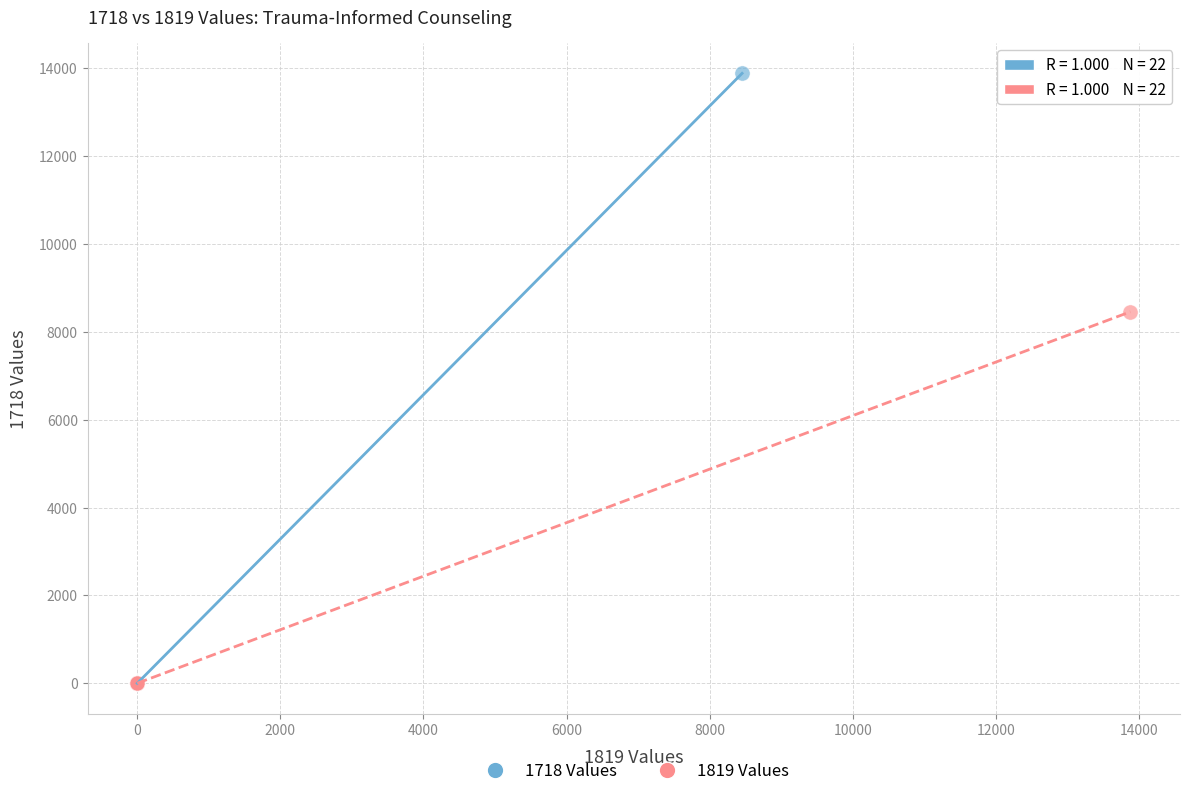

What are all the series names shown in the legend?

1718 Values, 1819 Values